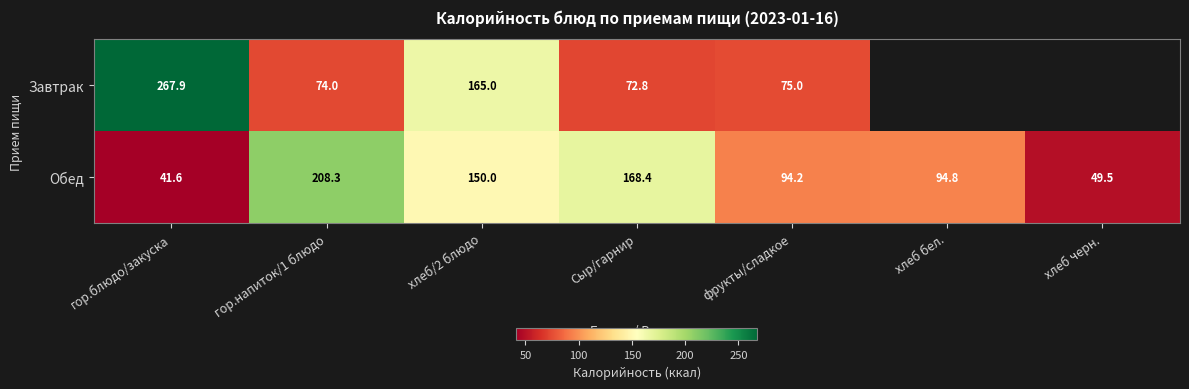

What is the sum of all Обед values?

806.8